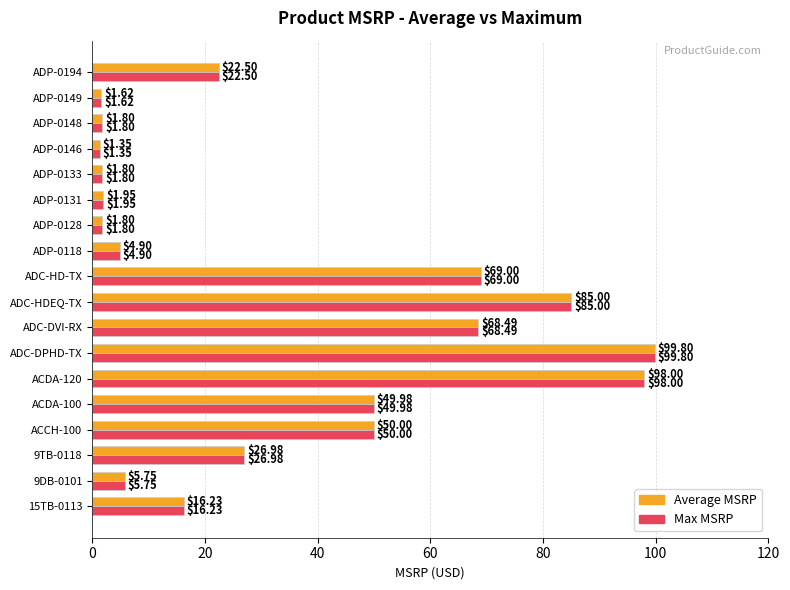

At which category is the sum across all series the highest?

ADC-DPHD-TX